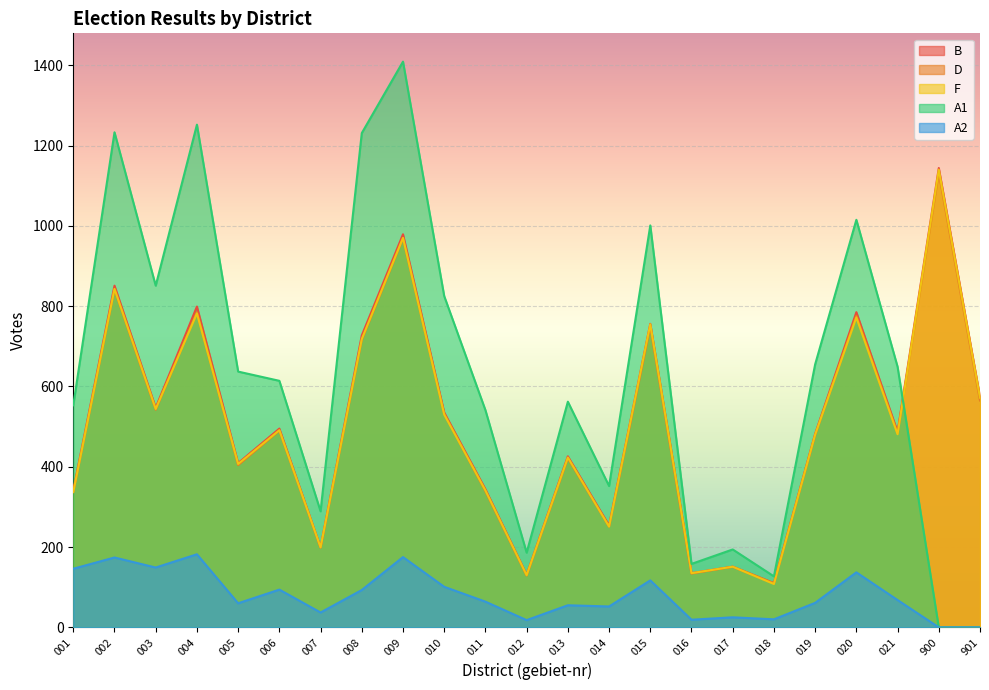

Reading left to right, what are all the values shown in this chart?

B: 001=341	002=851	003=547	004=799	005=409	006=495	007=199	008=727	009=979	010=535	011=344	012=131	013=426	014=254	015=756	016=135	017=151	018=110	019=482	020=785	021=487	900=1144	901=574
D: 001=337	002=842	003=542	004=785	005=404	006=490	007=199	008=716	009=969	010=532	011=339	012=129	013=421	014=251	015=749	016=134	017=151	018=110	019=479	020=776	021=483	900=1132	901=565
F: 001=337	002=843	003=544	004=782	005=407	006=491	007=199	008=718	009=970	010=530	011=341	012=130	013=423	014=251	015=755	016=135	017=151	018=108	019=480	020=772	021=481	900=1140	901=572
A1: 001=553	002=1233	003=851	004=1252	005=637	006=614	007=289	008=1231	009=1409	010=825	011=541	012=186	013=562	014=352	015=1001	016=158	017=194	018=127	019=655	020=1015	021=649	900=0	901=0
A2: 001=146	002=174	003=149	004=182	005=60	006=94	007=37	008=93	009=175	010=101	011=64	012=18	013=55	014=52	015=117	016=19	017=25	018=20	019=61	020=137	021=68	900=0	901=0